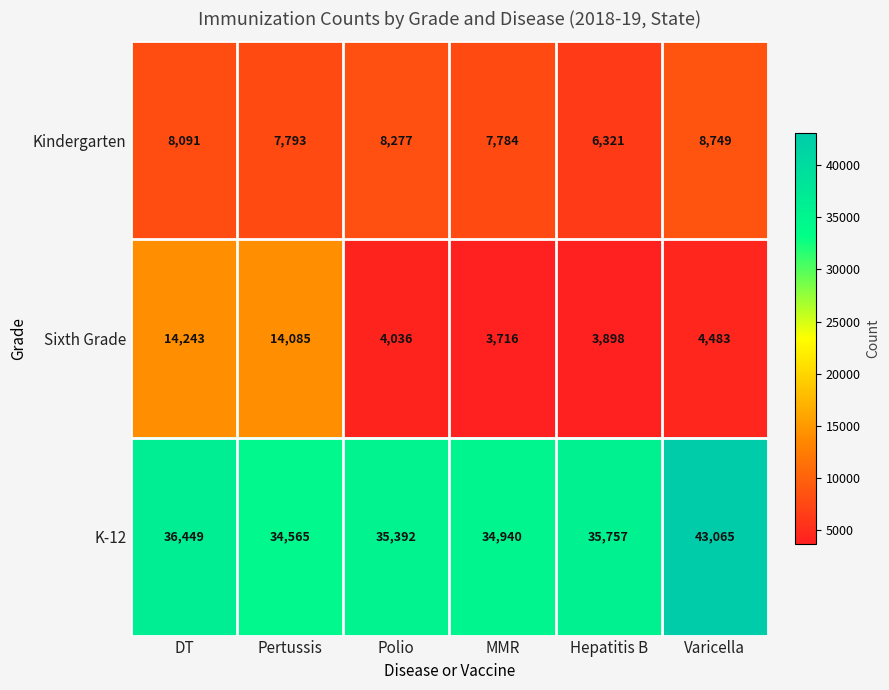

At which category does the chart reach its peak across all series?

Varicella